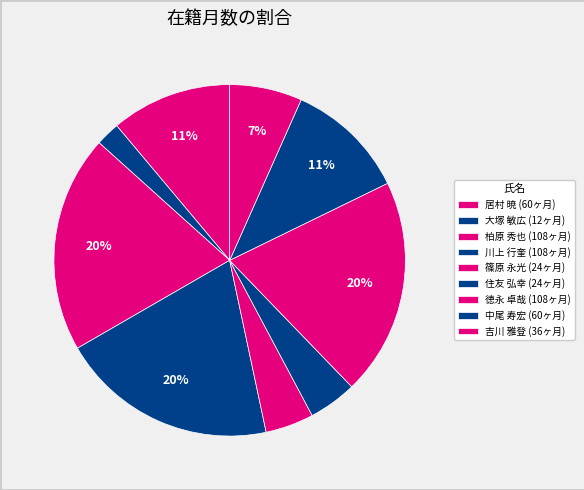

Rank the categories by value from lowest to highest.

大塚 敏広, 篠原 永光, 住友 弘幸, 吉川 雅登, 居村 暁, 中尾 寿宏, 柏原 秀也, 川上 行奎, 徳永 卓哉